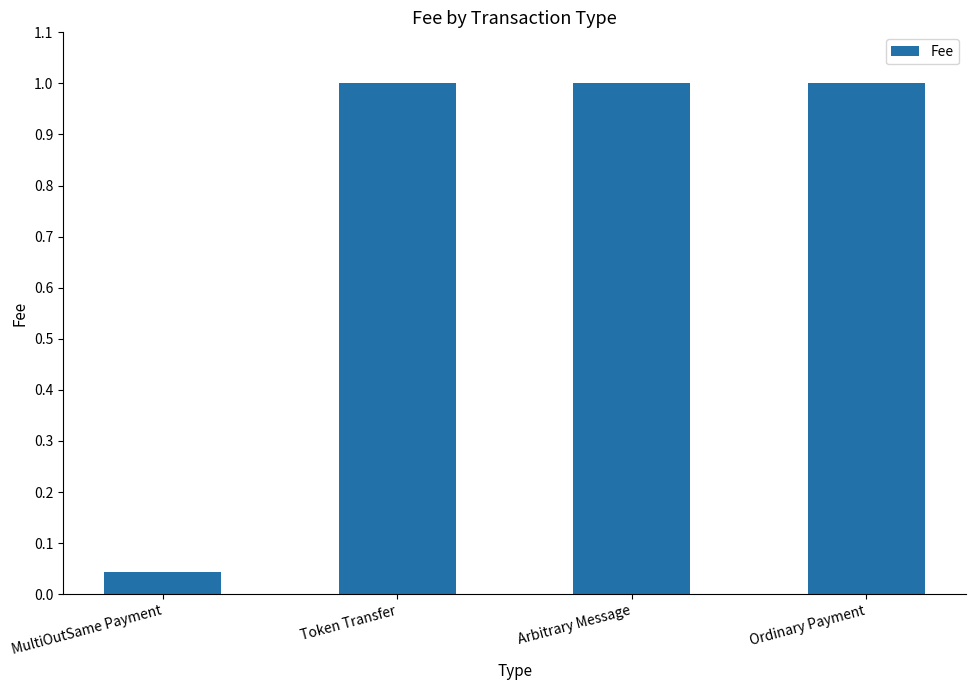

The chart shows a value of 1.0 at Ordinary Payment. True or false?

True